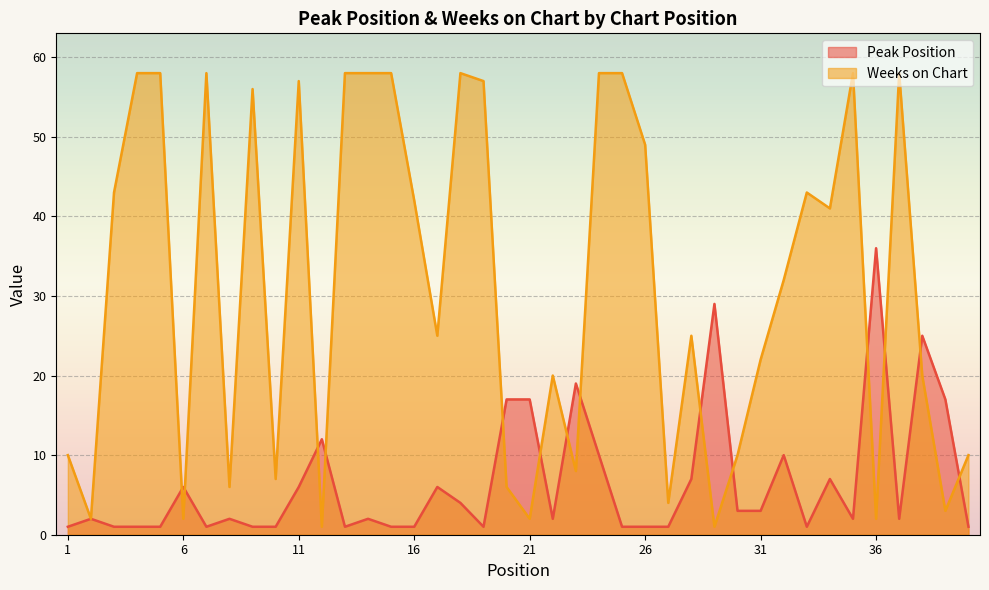

What are all the series names shown in the legend?

Peak Position, Weeks on Chart